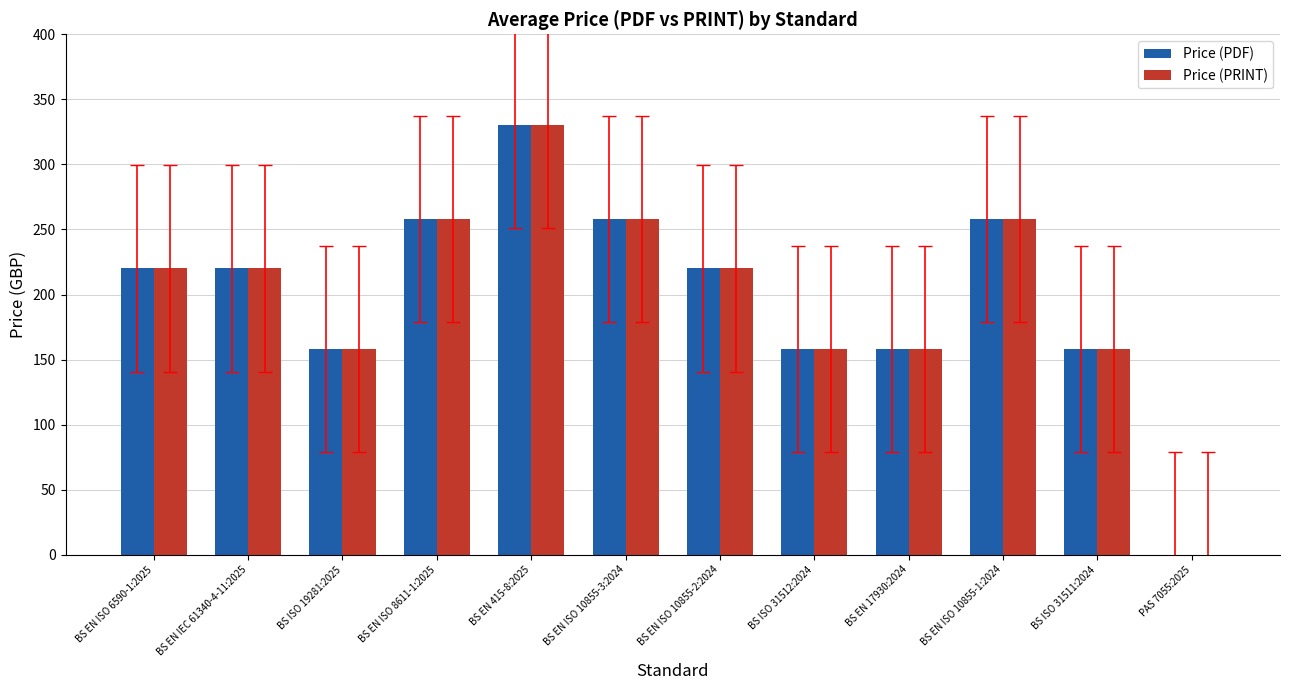

What value does the Price (PRINT) series have at BS EN ISO 8611-1:2025, to the nearest 10?

260